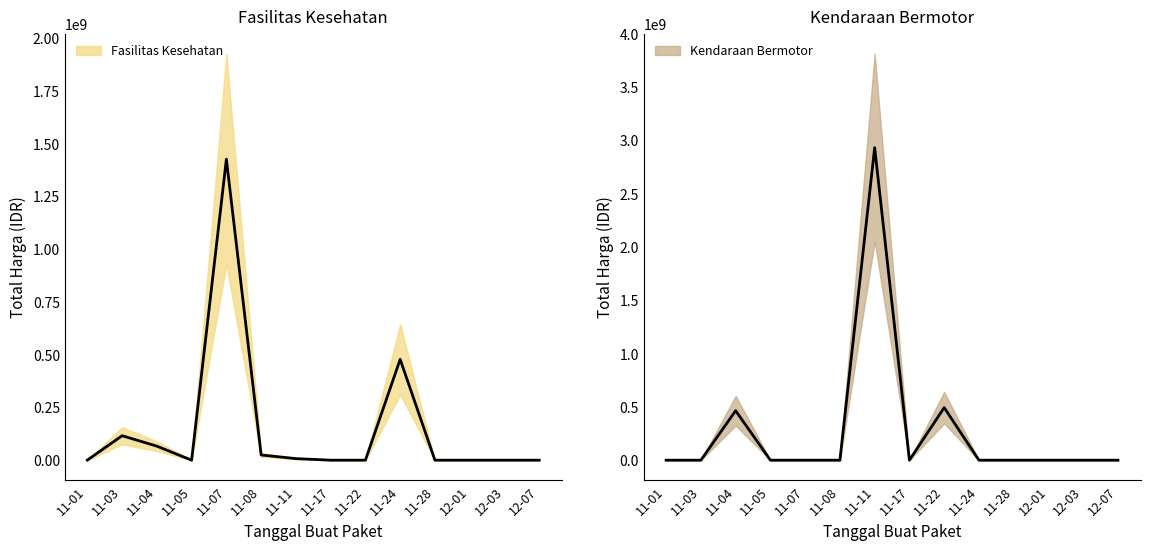

True or false: Total Harga (Peralatan Elektronik) has a value of 2805473 at 2021-11-04.

False